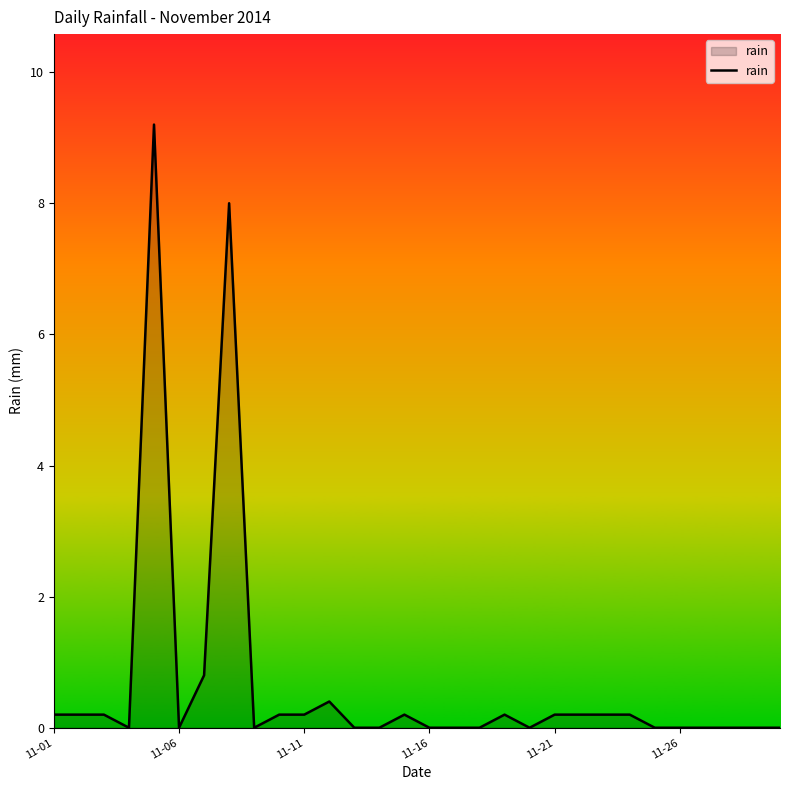

What is the difference between the second highest and second lowest values?

8.0